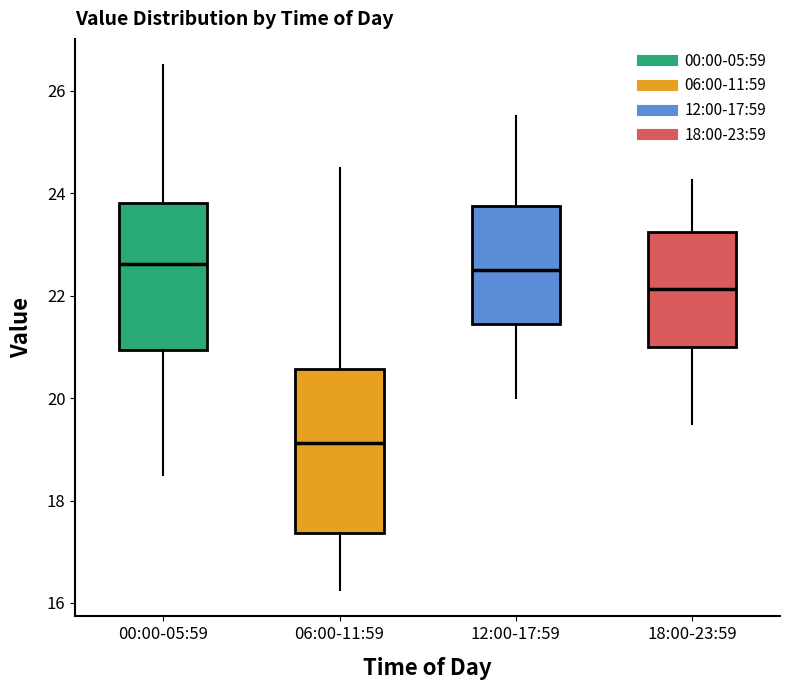

Which box's median line is the lowest?

06:00-11:59